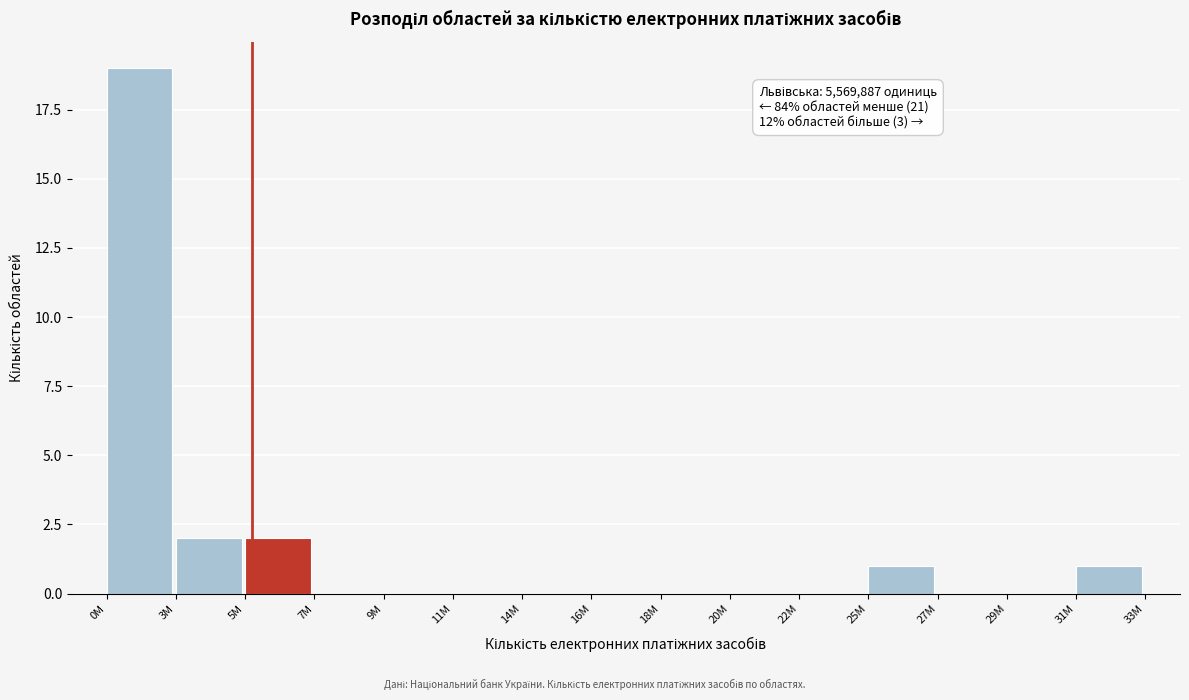

Reading right to left, extract all data points from this chart.

31M=1	29M=0	27M=0	25M=1	22M=0	20M=0	18M=0	16M=0	14M=0	11M=0	9M=0	7M=0	5M=2	3M=2	0M=19